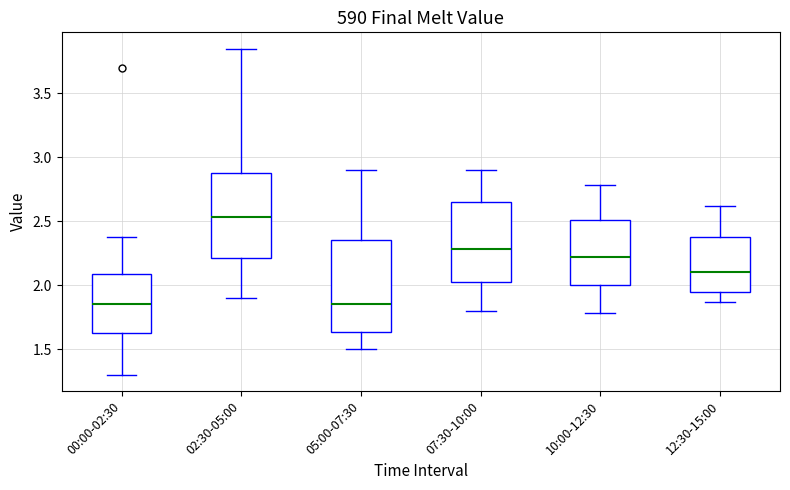

Reading left to right, read every box against the y-axis: the position of its median line, the range the box covers, and the ends of its whiskers. The values are not printed on the chart, so give them approximately, as read against the axis.

00:00-02:30: median 1.85, box 1.65 to 2.10, whiskers 1.30 to 2.40
02:30-05:00: median 2.55, box 2.20 to 2.90, whiskers 1.90 to 3.85
05:00-07:30: median 1.85, box 1.65 to 2.35, whiskers 1.50 to 2.90
07:30-10:00: median 2.30, box 2.05 to 2.65, whiskers 1.80 to 2.90
10:00-12:30: median 2.20, box 2.00 to 2.50, whiskers 1.80 to 2.80
12:30-15:00: median 2.10, box 1.95 to 2.40, whiskers 1.85 to 2.60